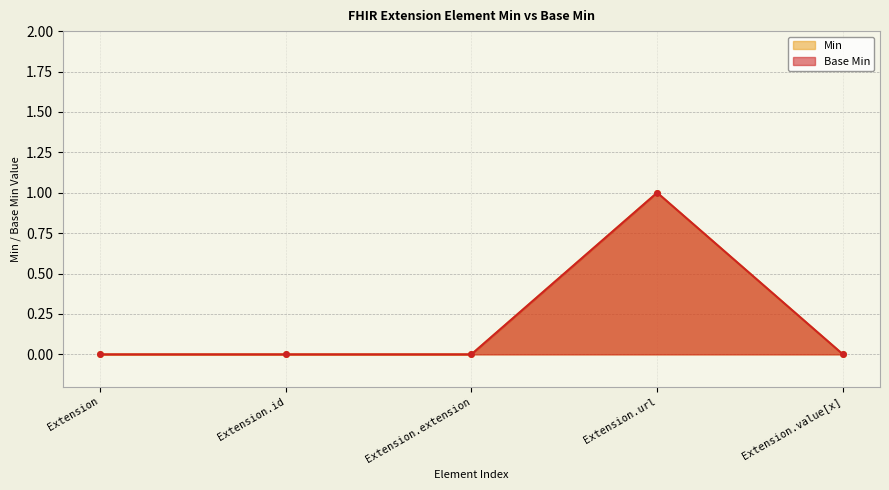

What is the sum of all Min values?

1